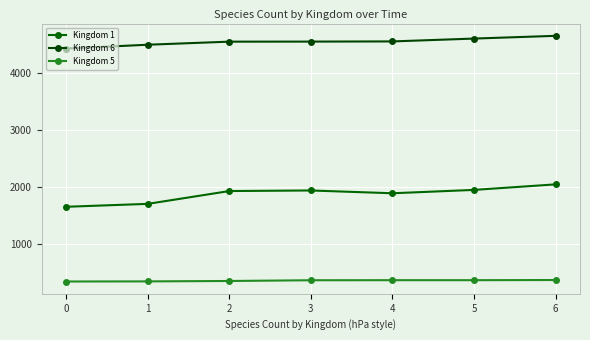

True or false: Kingdom 6 and Kingdom 1 intersect in this chart.

False